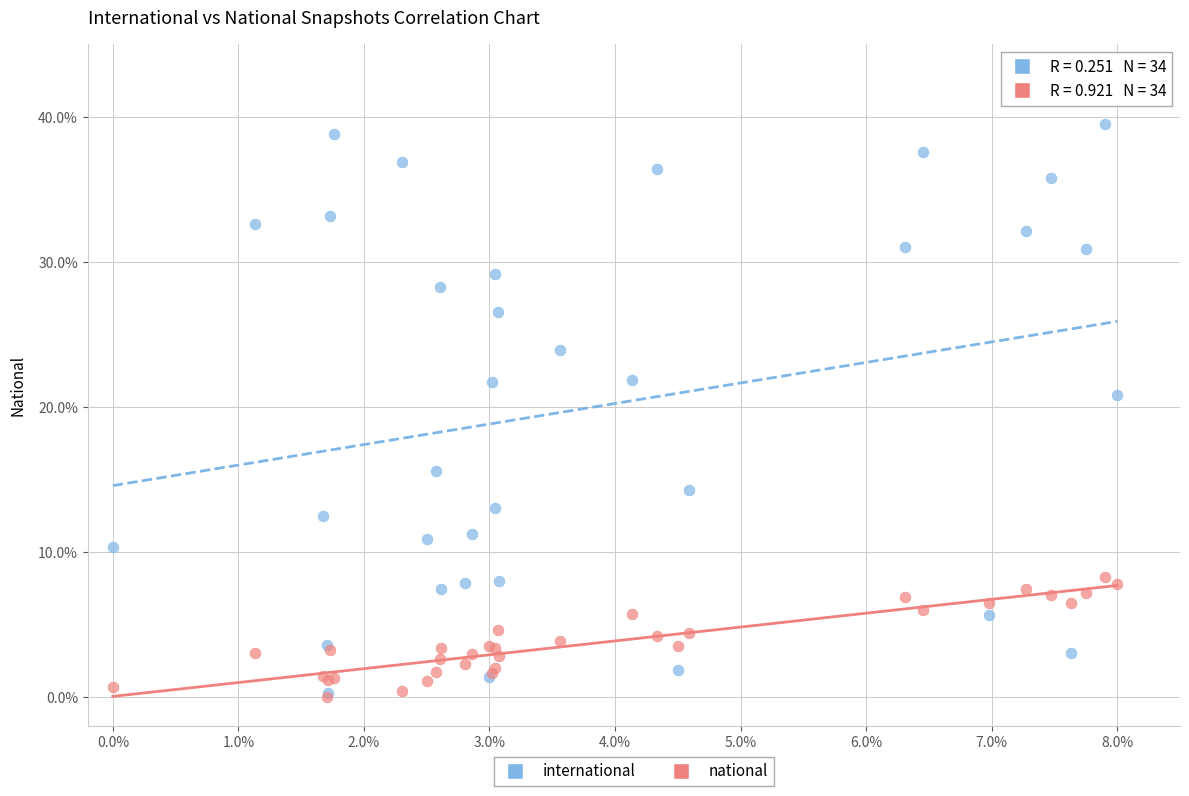

Which series has the largest Y range (max minus min)?

international